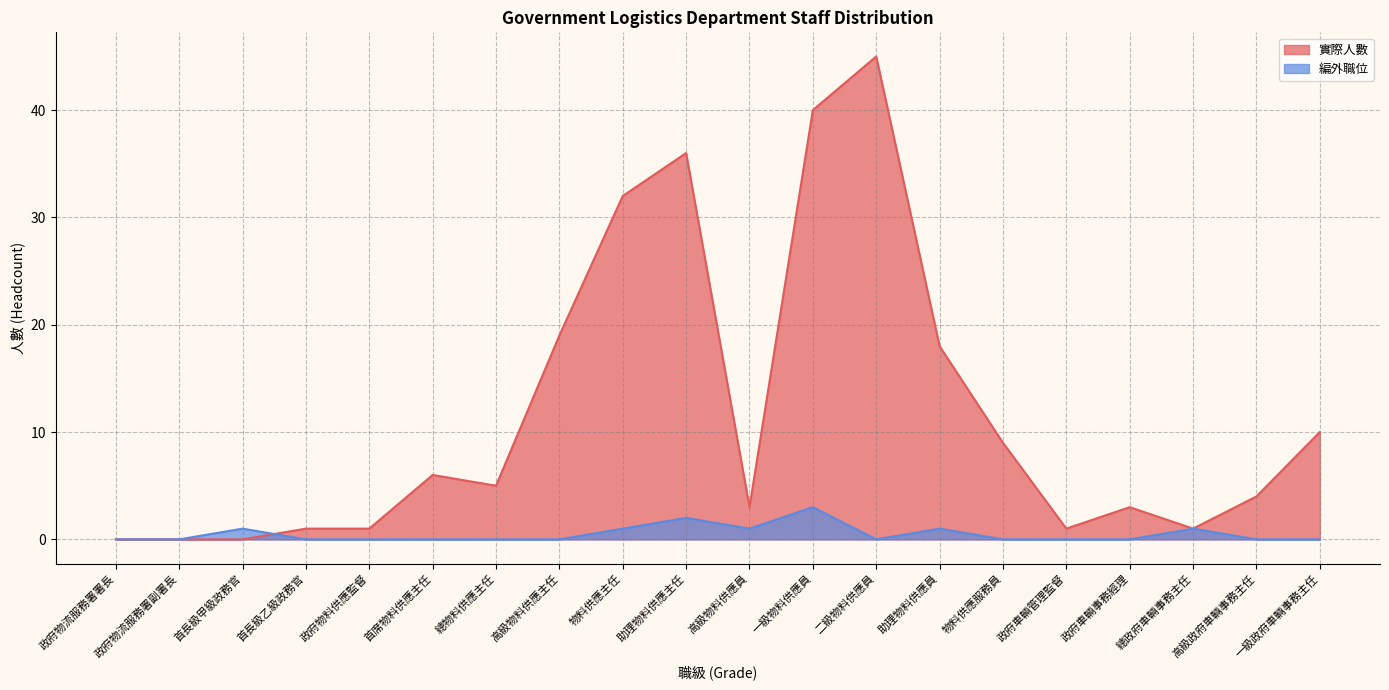

List the series in order of their peak value, highest first.

實際人數, 編外職位